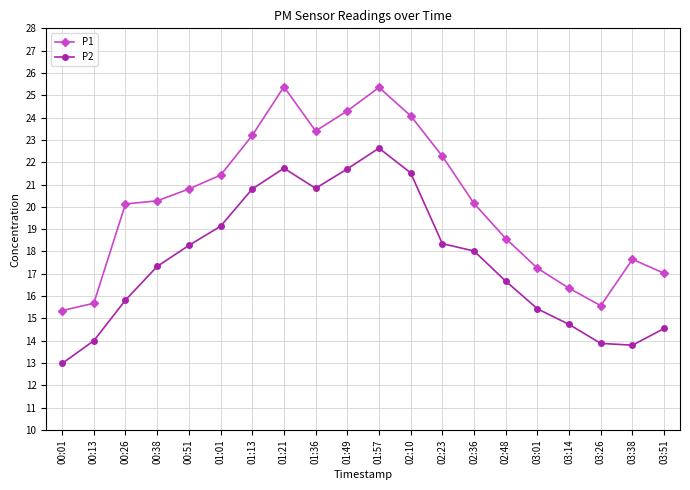

True or false: P2 and P1 cross at least once.

False